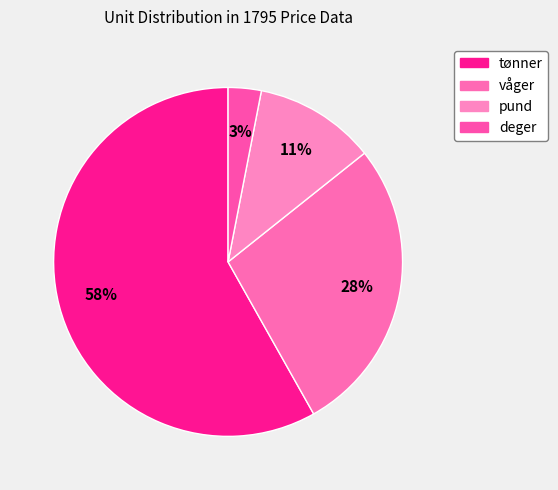

What portion of the pie excludes deger?

96.9%